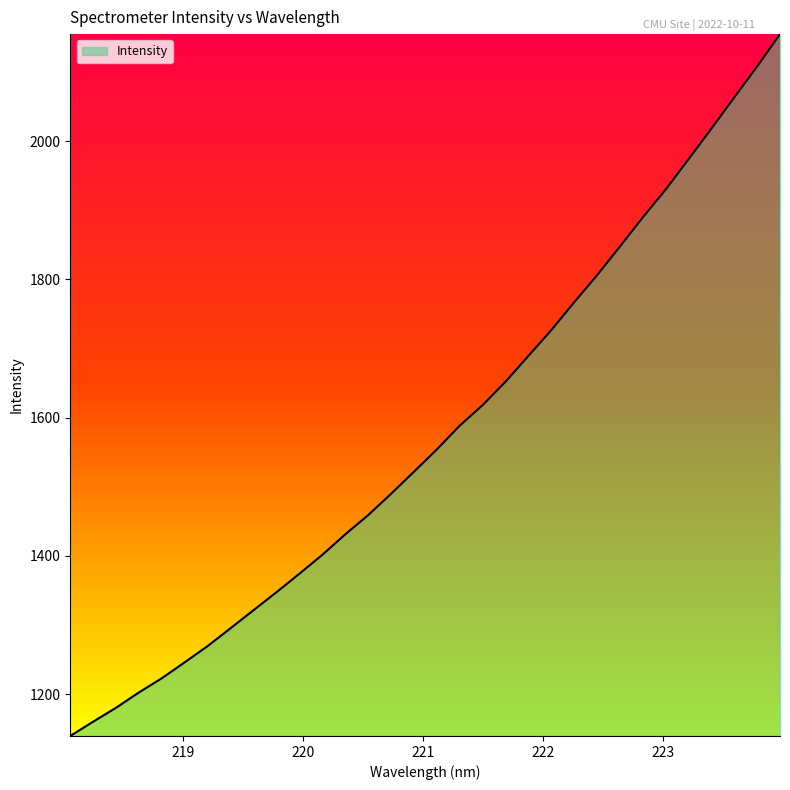

True or false: the data has more than 1 interior local peaks.

False